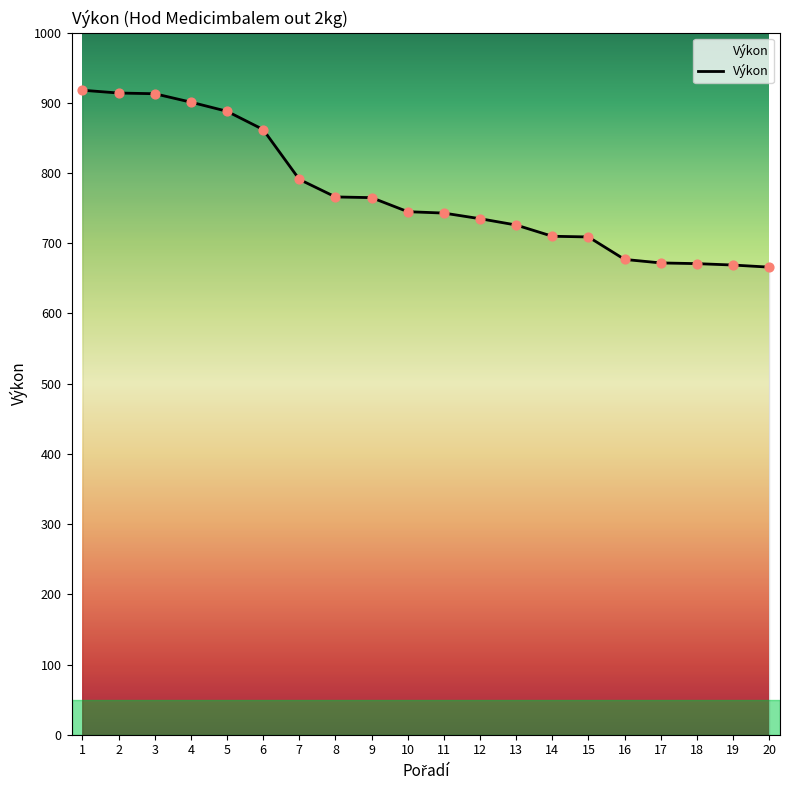

Which has a higher value, 13 or 16?

13